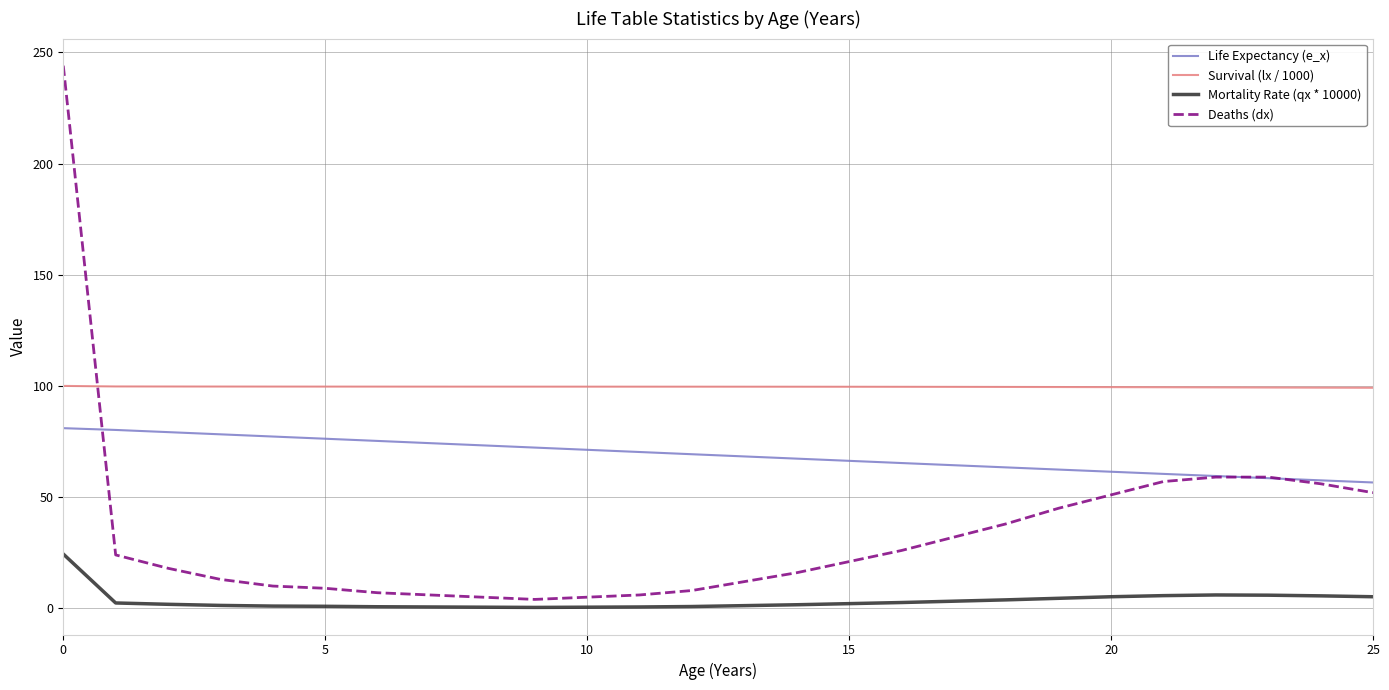

What is the difference between the second highest and second lowest values in the Deaths (dx) series?

54.0